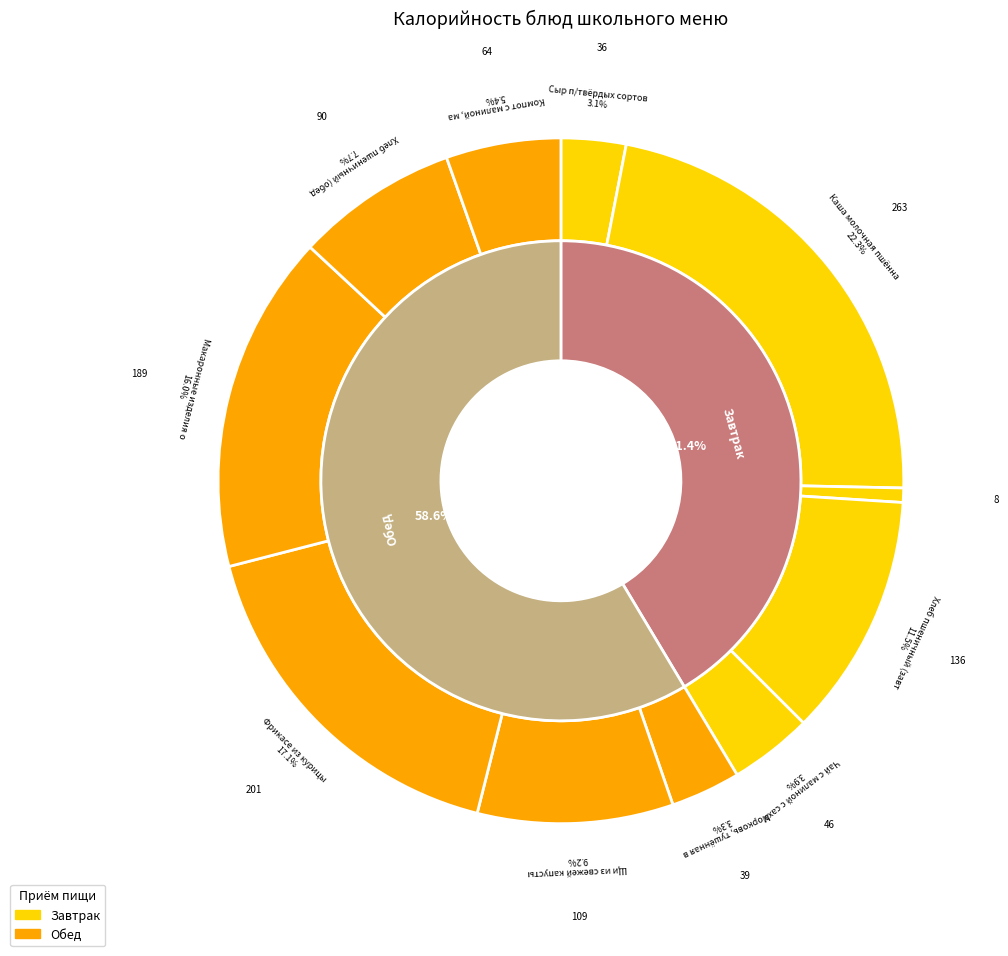

Combined, do Хлеб пшеничный (завтрак) and Морковь, тушённая в сметанном соусе account for over 50%?

No